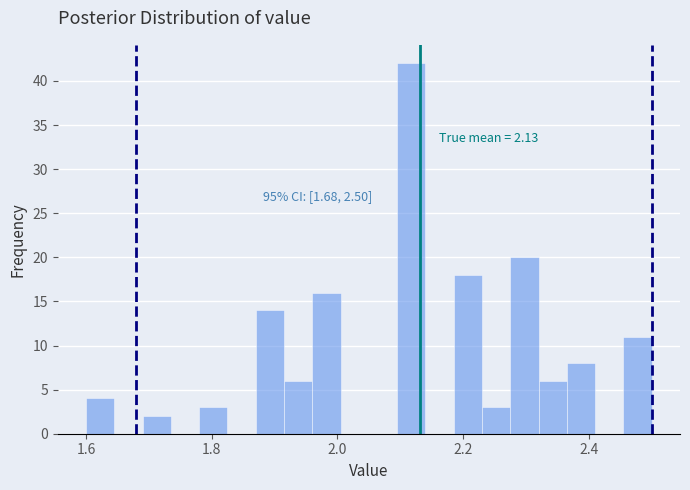

Read against the x-axis, roughly where is the centre of the tallest bar?

2.12